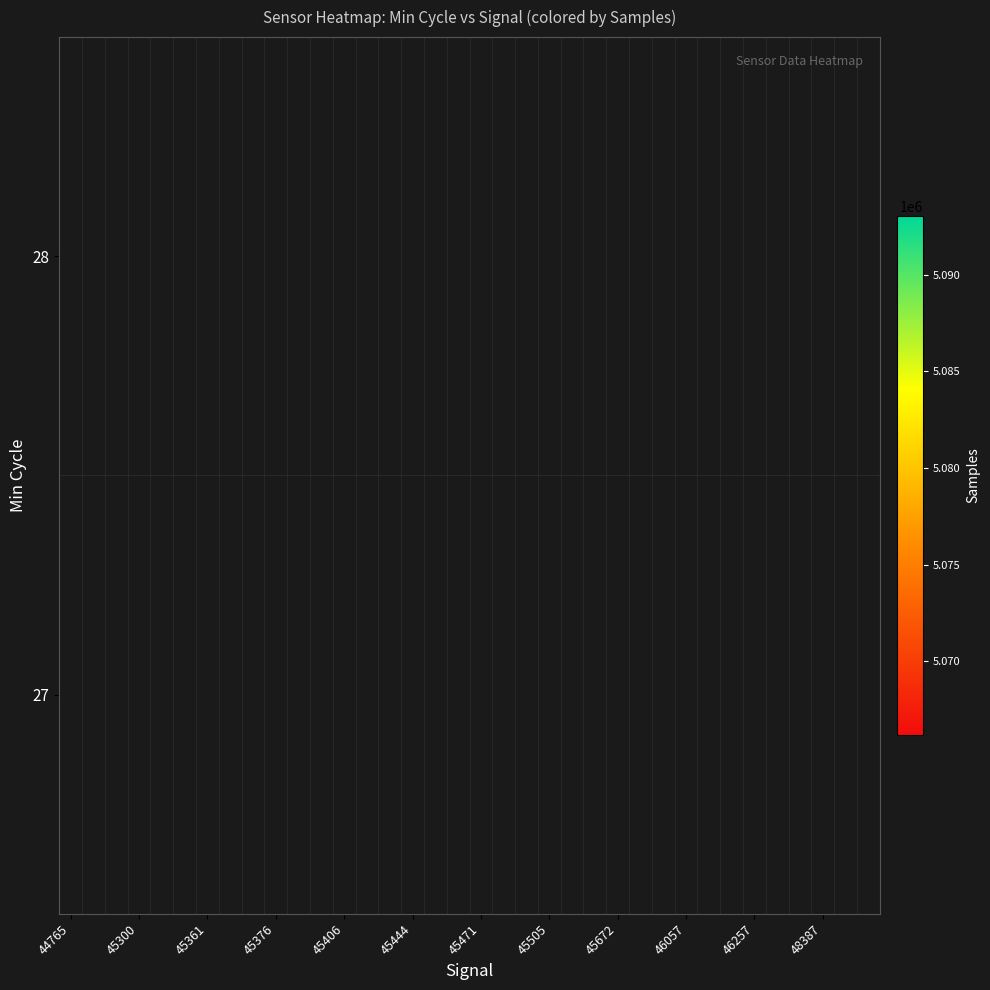

What is the minimum value shown in the chart?

5066220.0